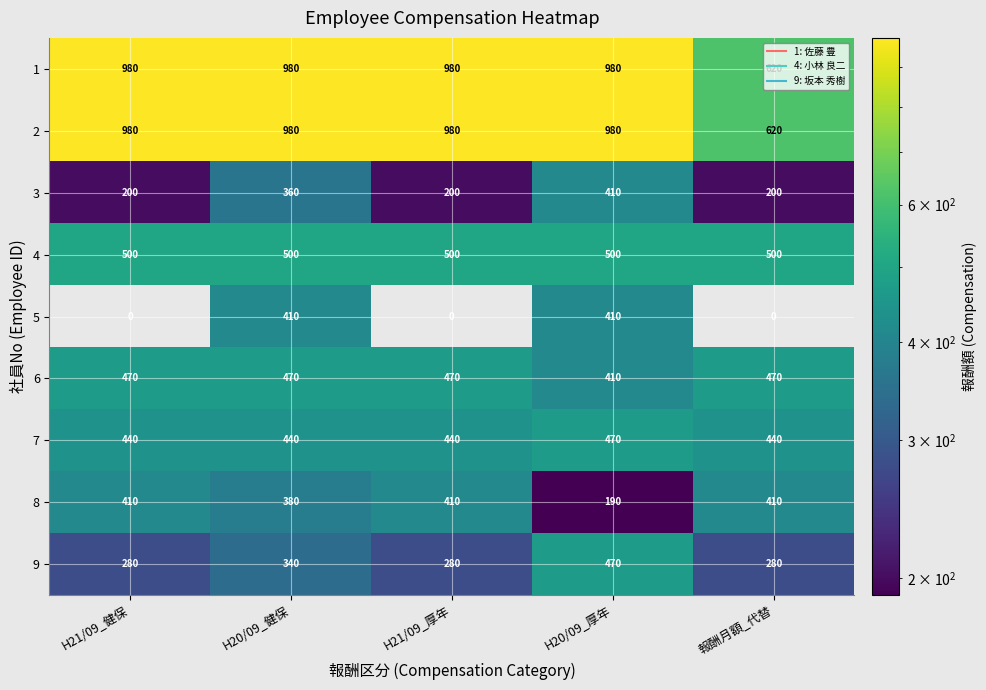

What is the maximum value for 1?

980